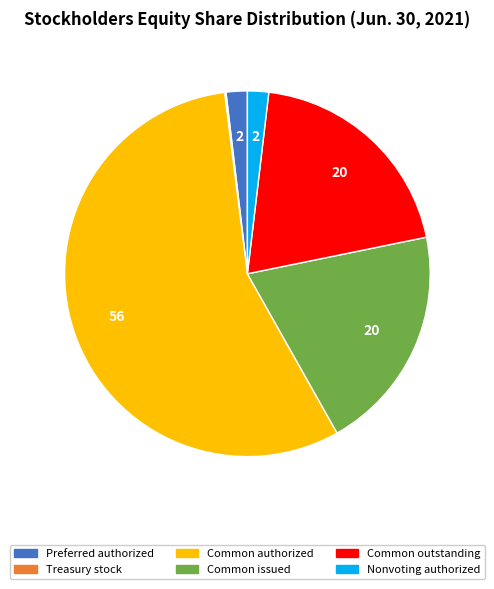

Is it true that Common issued is 20% of the pie?

True